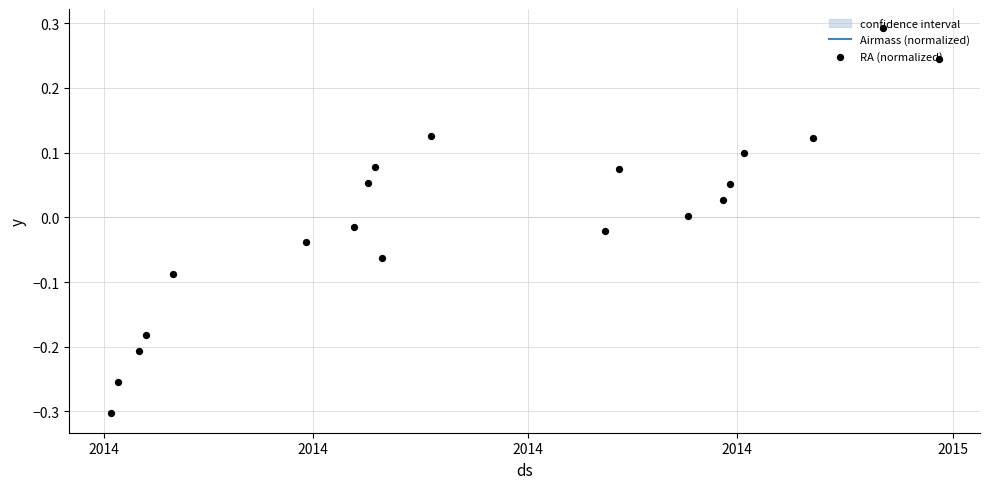

Which series has the largest Y range (max minus min)?

RA (normalized)